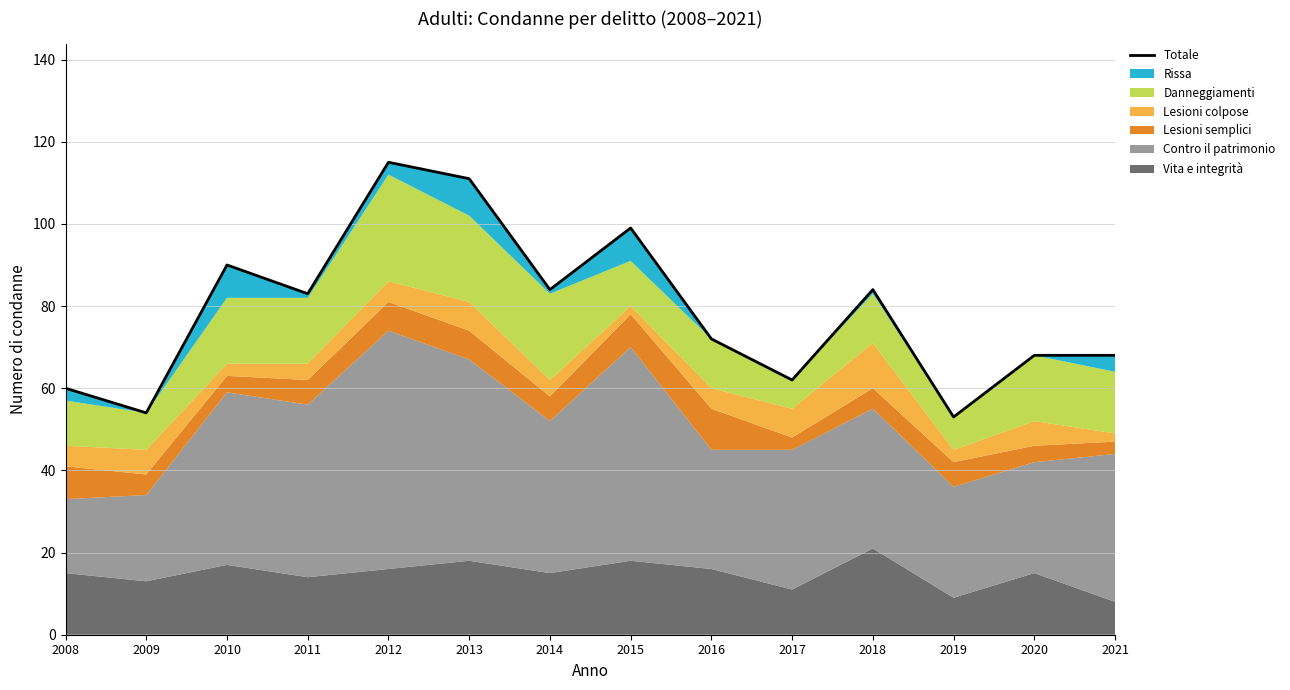

How many lines are shown in the chart?

1